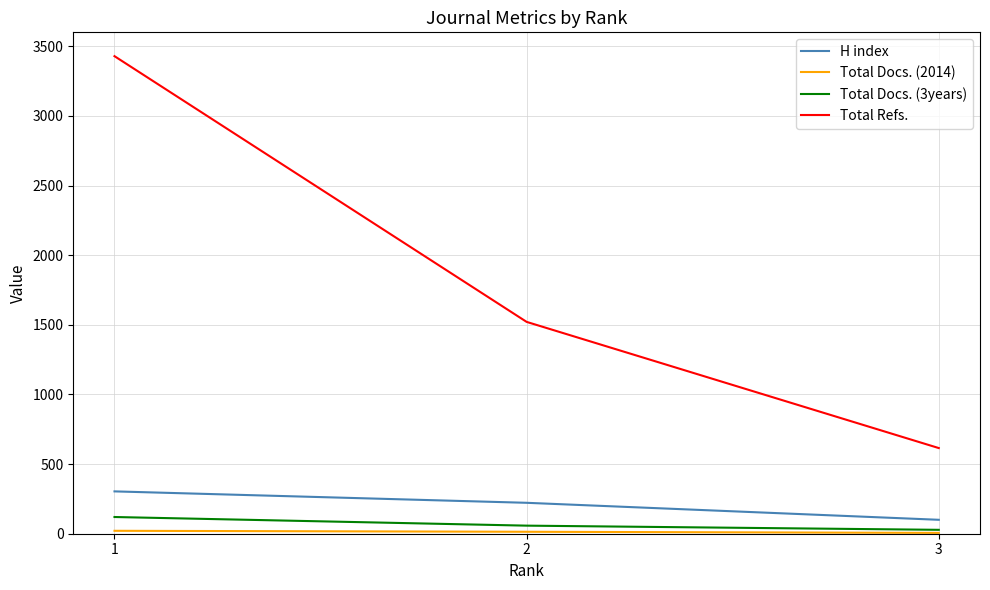

Rank the categories by Total Refs. value from highest to lowest.

1, 2, 3